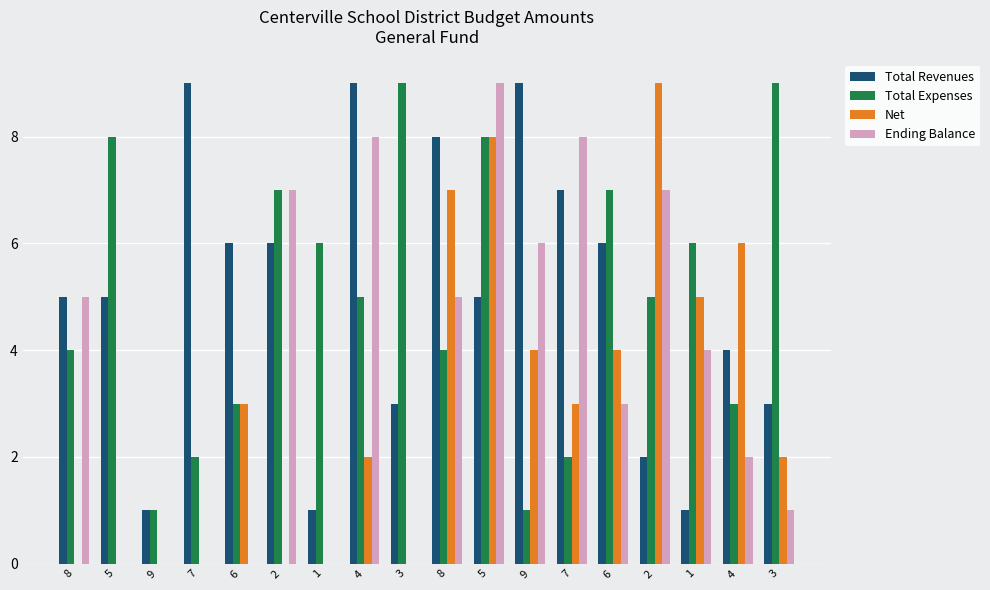

How many groups of bars are there?

18